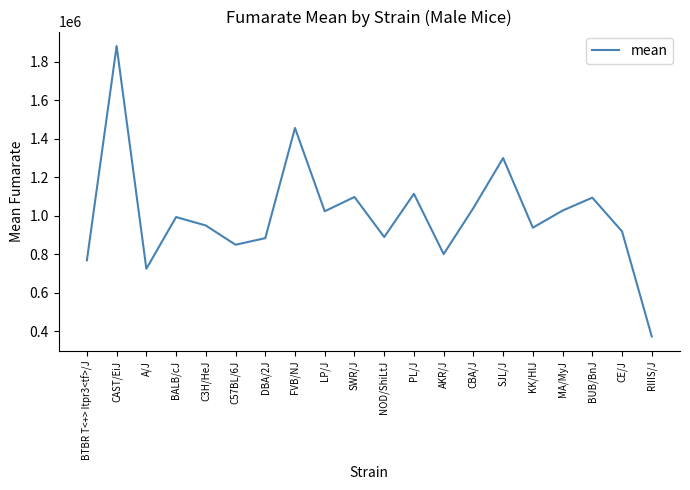

What is the minimum value shown in the chart?

372365